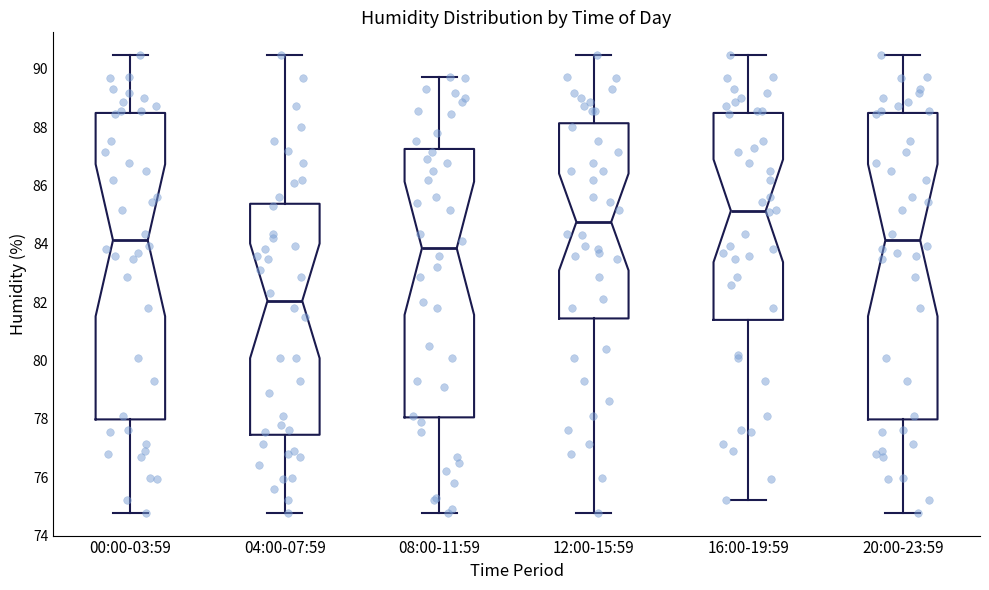

Reading left to right, transcribe this box plot: for each box, give where its median line is, the range the box spans, and where its two whiskers end, as read against the y-axis. The values are not printed on the chart, so give them approximately, as read against the axis.

00:00-03:59: median 84.2, box 78.0 to 88.4, whiskers 74.8 to 90.4
04:00-07:59: median 82.0, box 77.4 to 85.4, whiskers 74.8 to 90.4
08:00-11:59: median 83.8, box 78.0 to 87.2, whiskers 74.8 to 89.8
12:00-15:59: median 84.8, box 81.4 to 88.2, whiskers 74.8 to 90.4
16:00-19:59: median 85.2, box 81.4 to 88.4, whiskers 75.2 to 90.4
20:00-23:59: median 84.2, box 78.0 to 88.4, whiskers 74.8 to 90.4